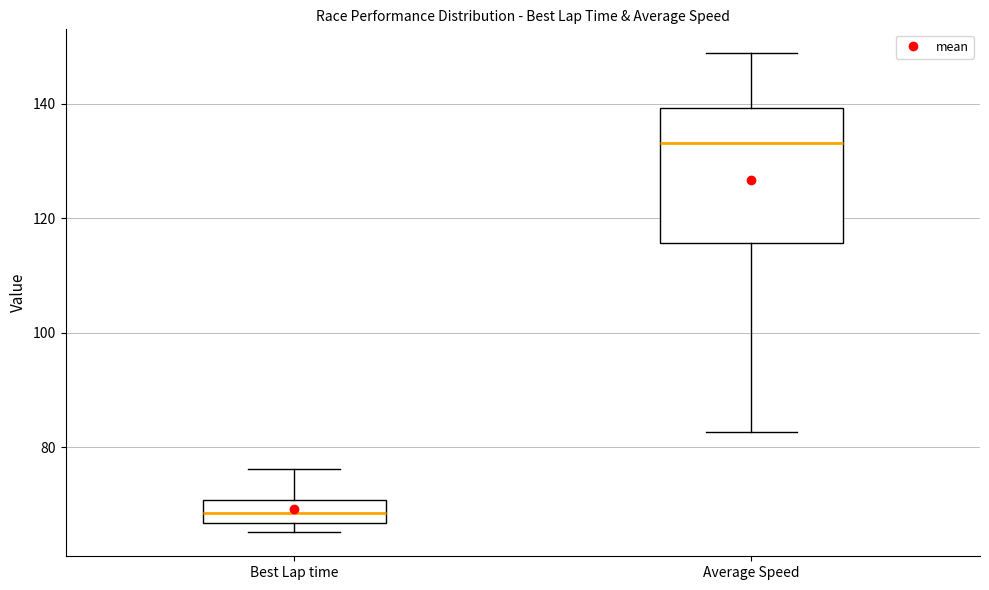

Reading left to right, transcribe this box plot: for each box, give where its median line is, the range the box spans, and where its two whiskers end, as read against the y-axis. The values are not printed on the chart, so give them approximately, as read against the axis.

Best Lap time: median 68, box 66 to 70, whiskers 66 (just below the box's lower edge) to 76
Average Speed: median 134, box 116 to 140, whiskers 82 to 148